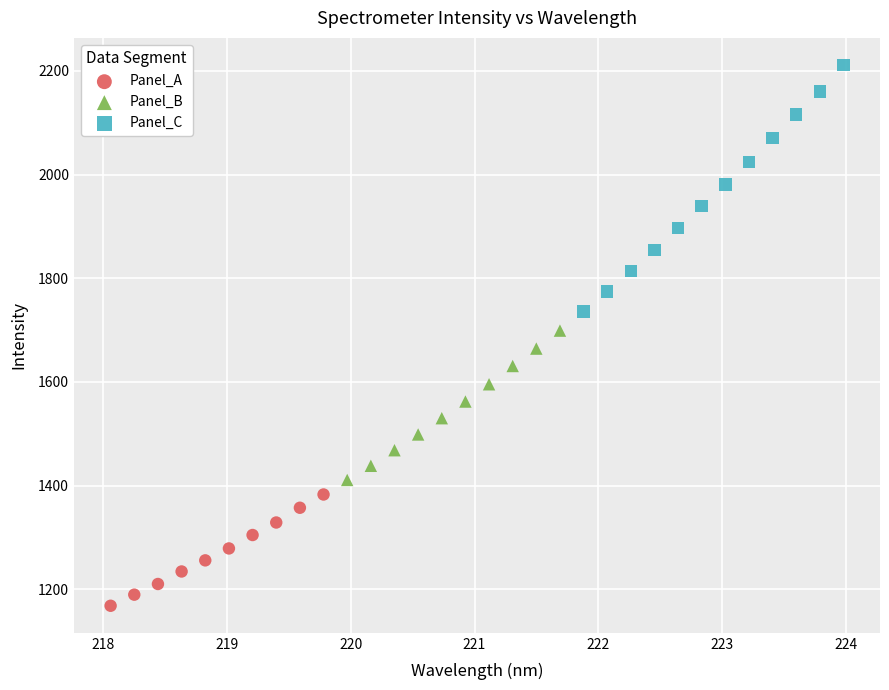

Which series reaches the minimum Y coordinate?

Panel_A